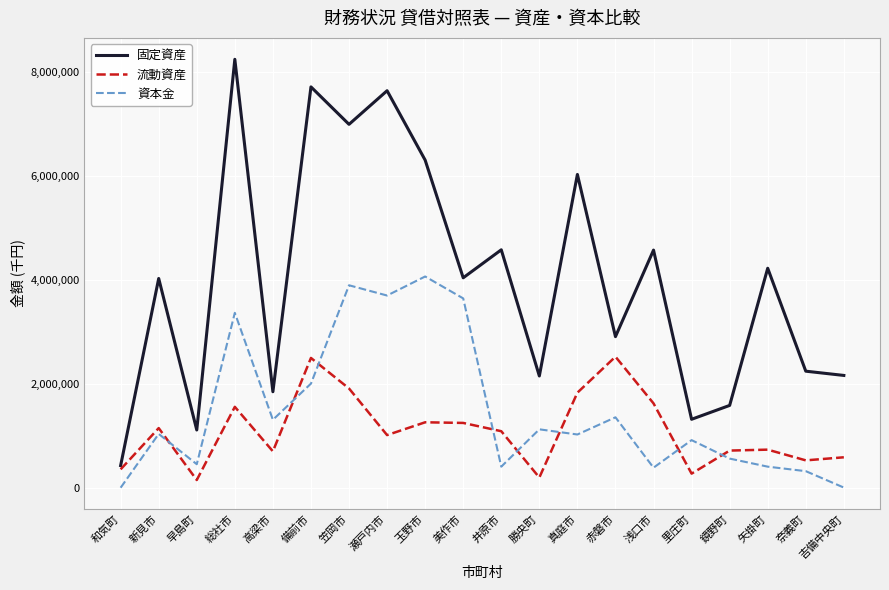

List the series in order of their peak value, highest first.

固定資産, 資本金, 流動資産